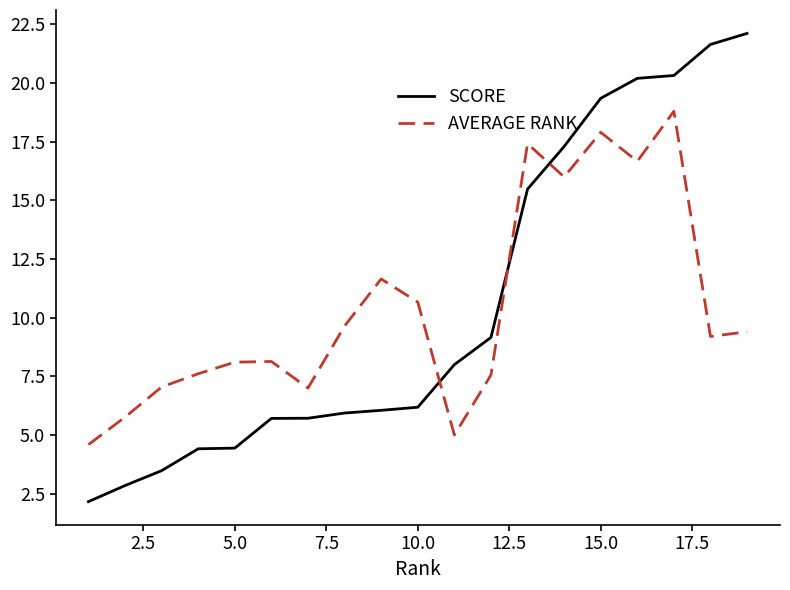

After their last crossing, which series has the higher values: AVERAGE RANK or SCORE?

SCORE